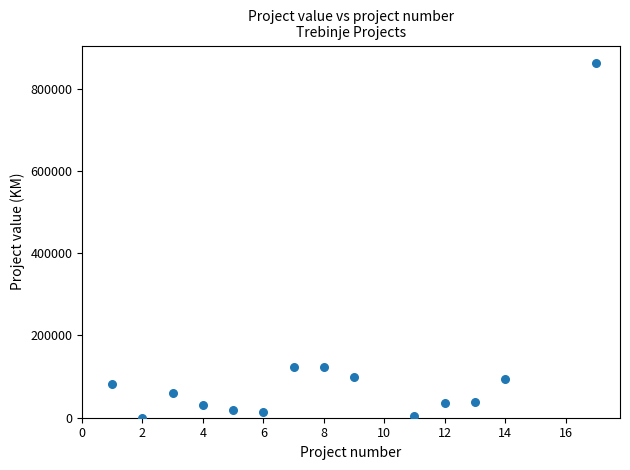

What is the range of X values (max minus min)?

16